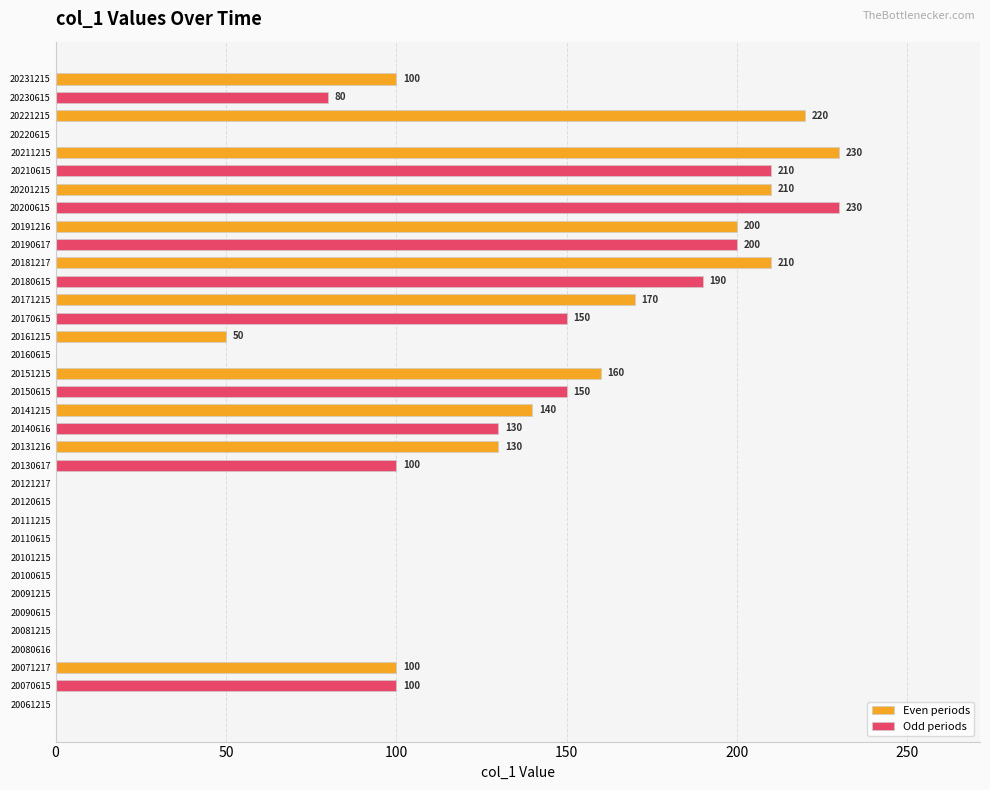

Which has a higher value, 20220615 or 20131216?

20131216